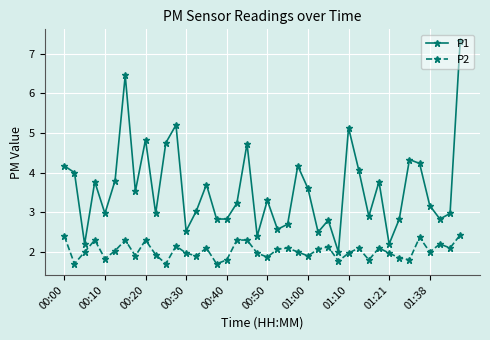

What is the greatest value displayed?

7.3